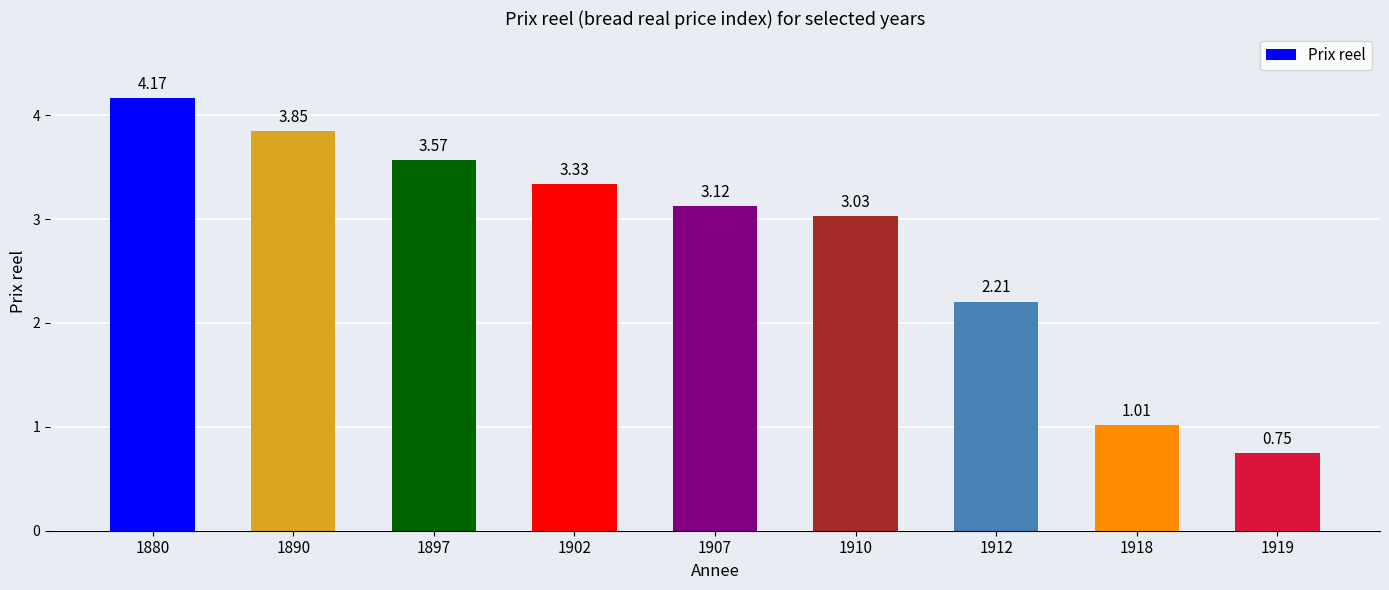

What is the change in value from 1907 to 1918?

-2.1